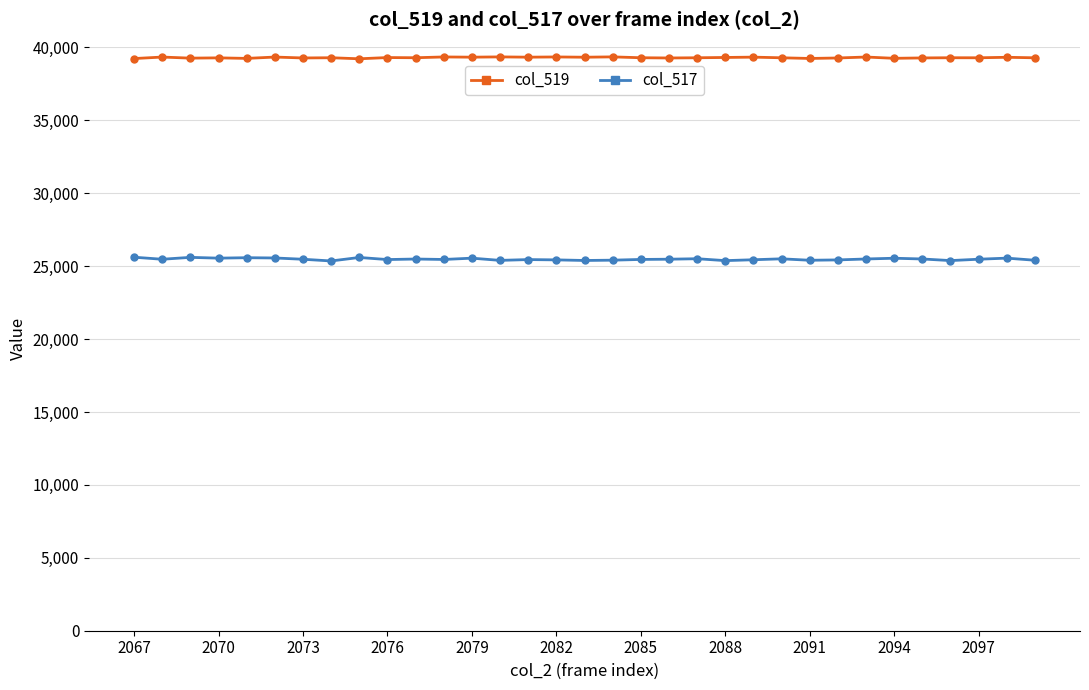

List the series in order of their peak value, highest first.

col_519, col_517